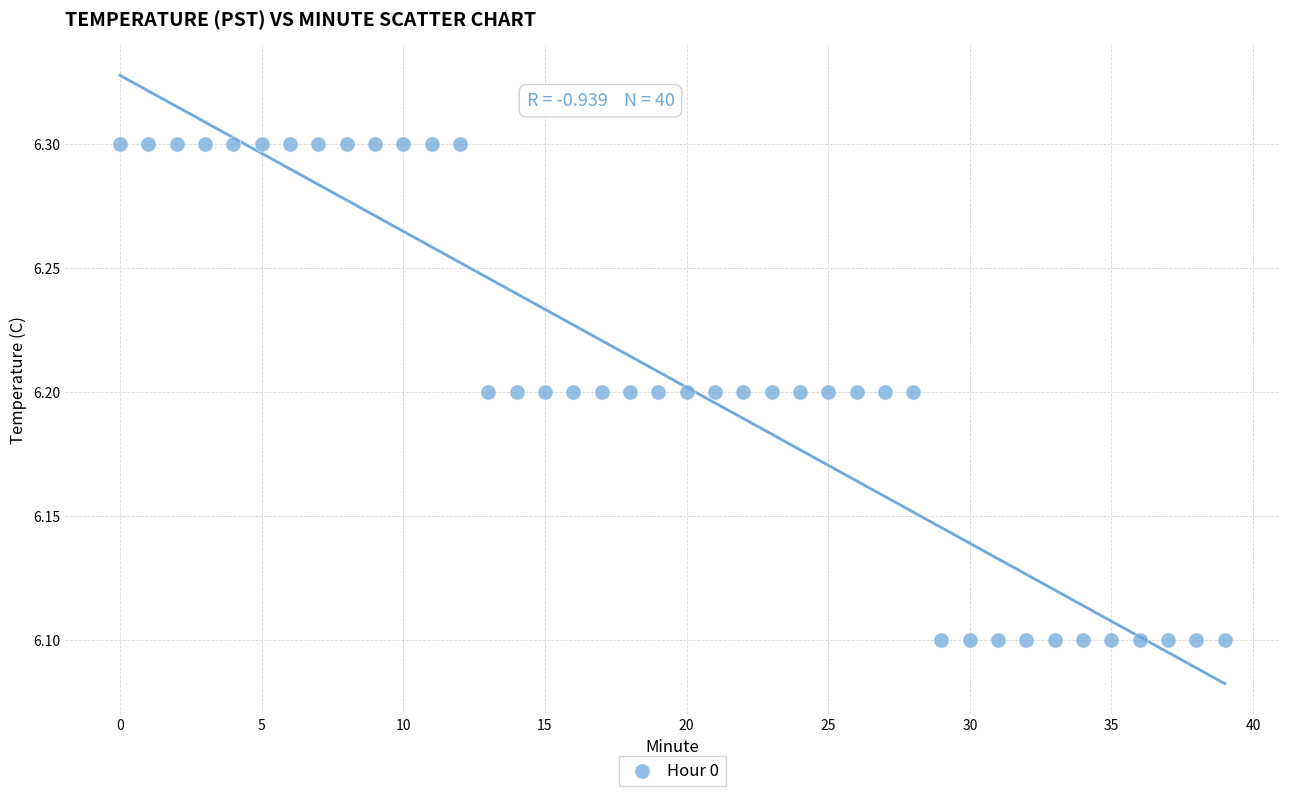

How many points are shown in the scatter plot?

40